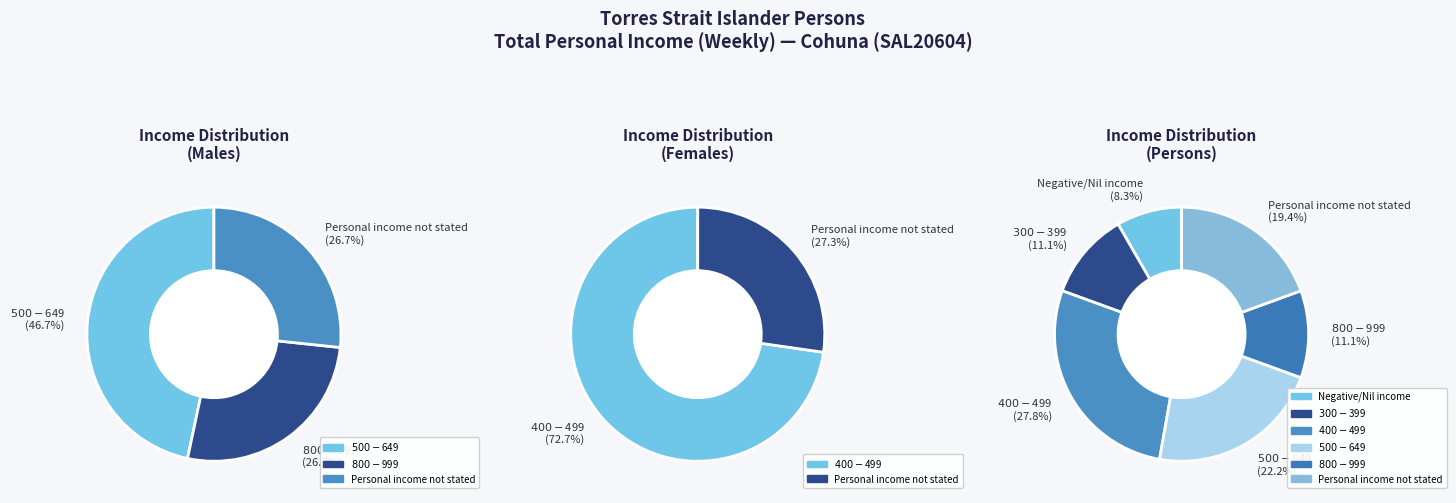

True or false: $800-$999 accounts for 0% of the total.

True